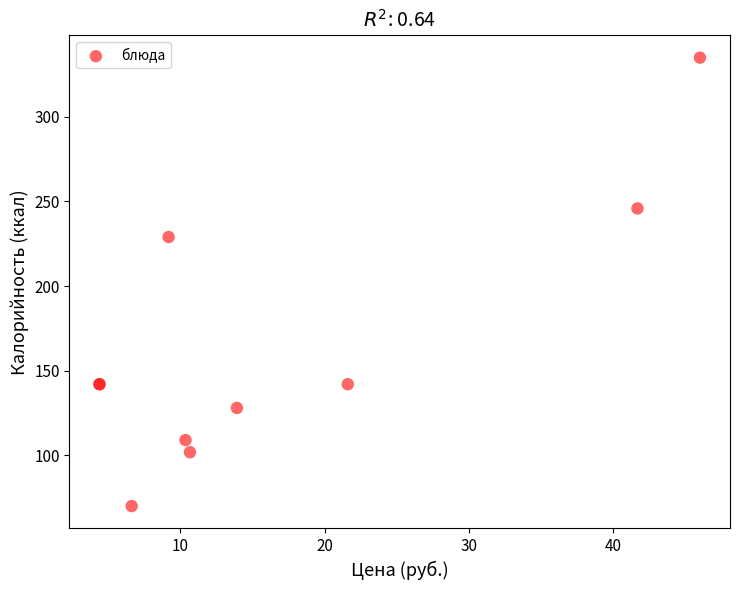

What Y value in the scatter plot is closest to 202?

229.0